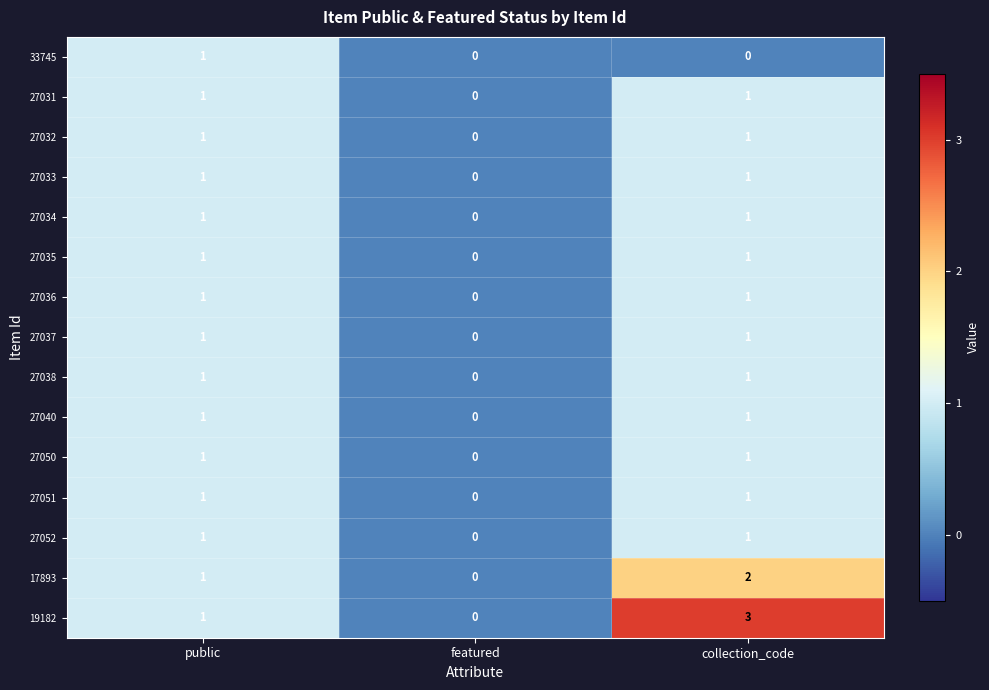

Is it true that 27031 equals 1 at public?

True